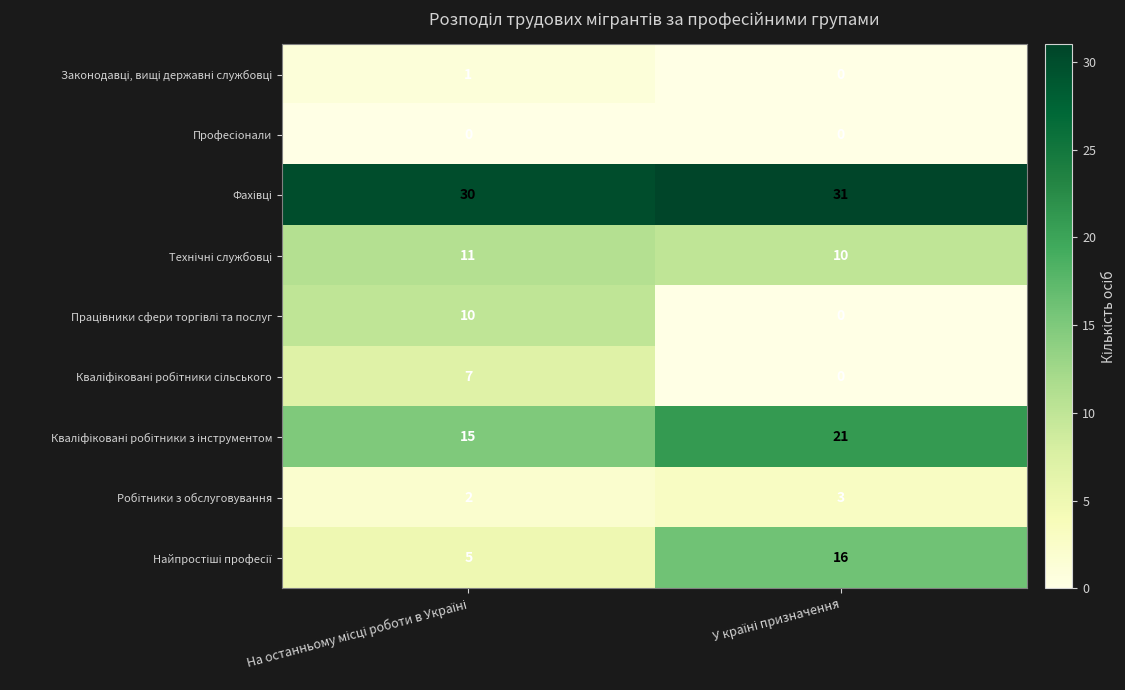

What is the greatest value displayed?

31